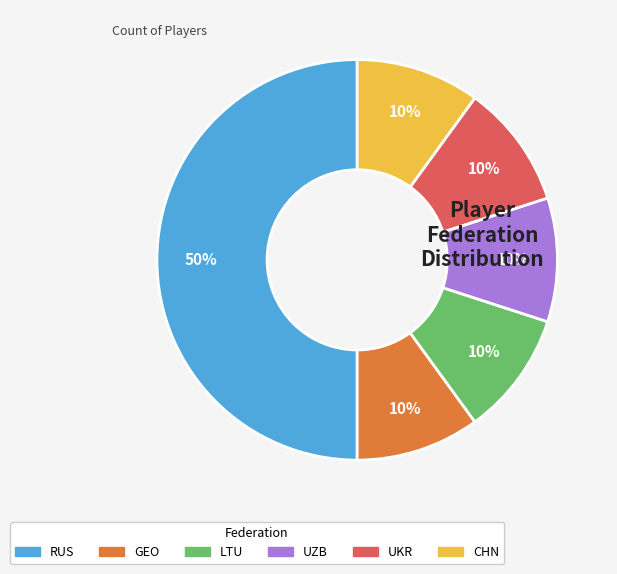

To the nearest percent, what is the average slice percentage?

17%